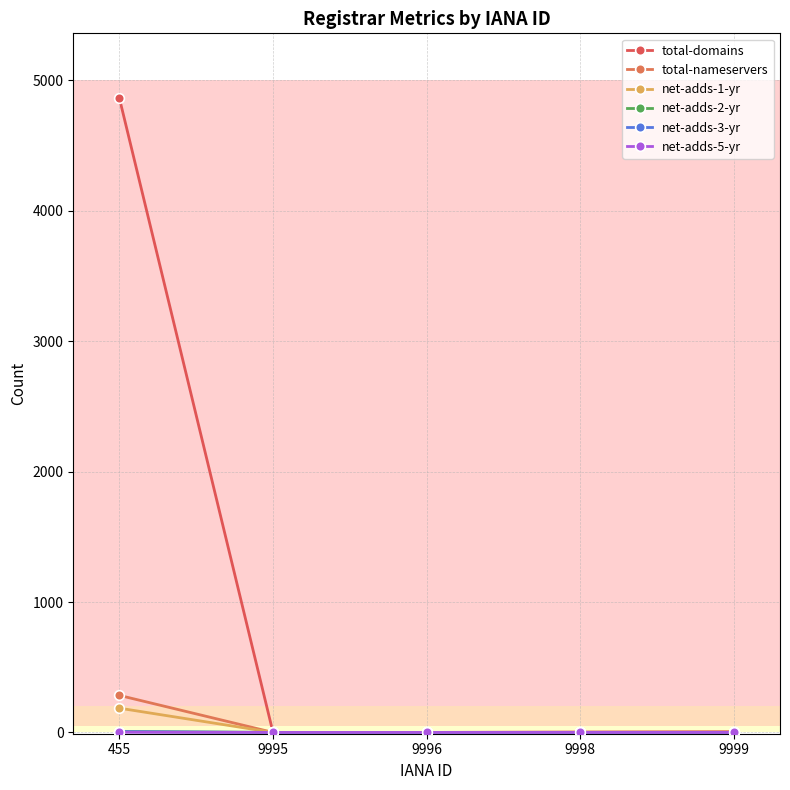

How many series are shown in this chart?

6